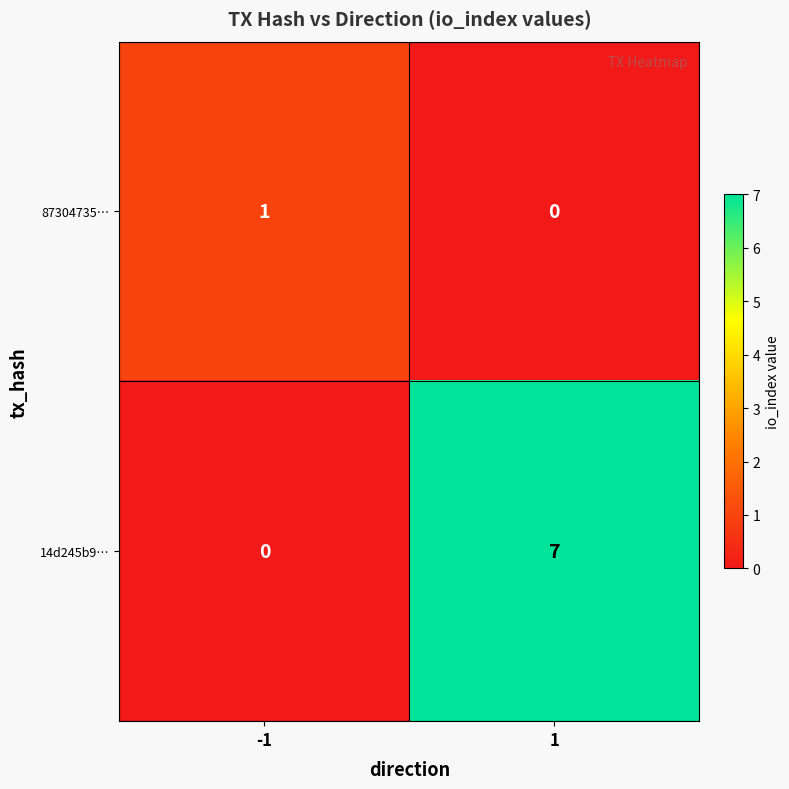

True or false: 14d245b9… has a value of 3 at -1.

False